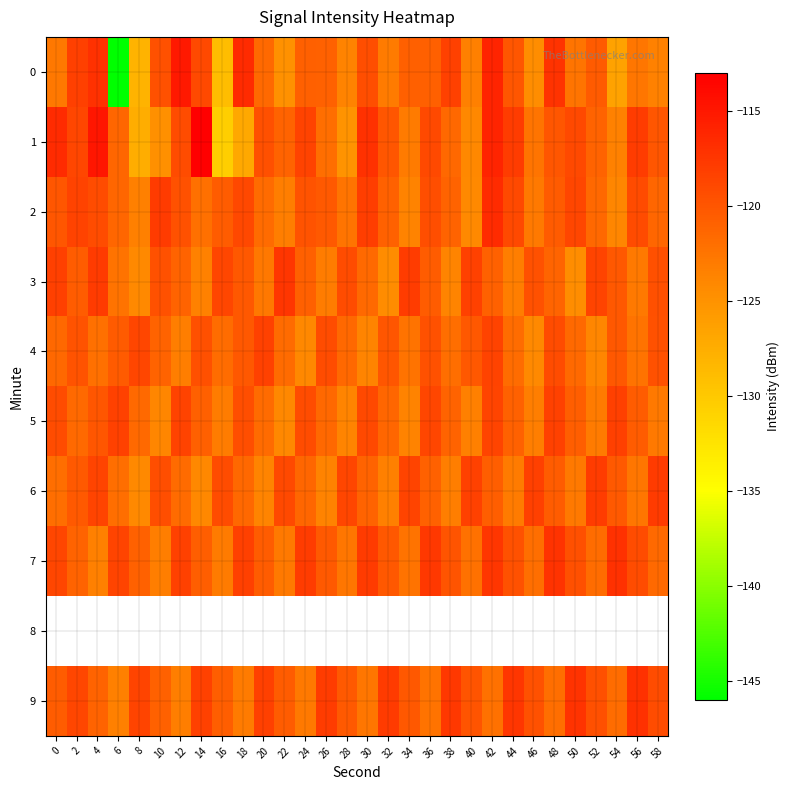

Rank the categories by 8 value from highest to lowest.

0, 2, 4, 6, 8, 10, 12, 14, 16, 18, 20, 22, 24, 26, 28, 30, 32, 34, 36, 38, 40, 42, 44, 46, 48, 50, 52, 54, 56, 58